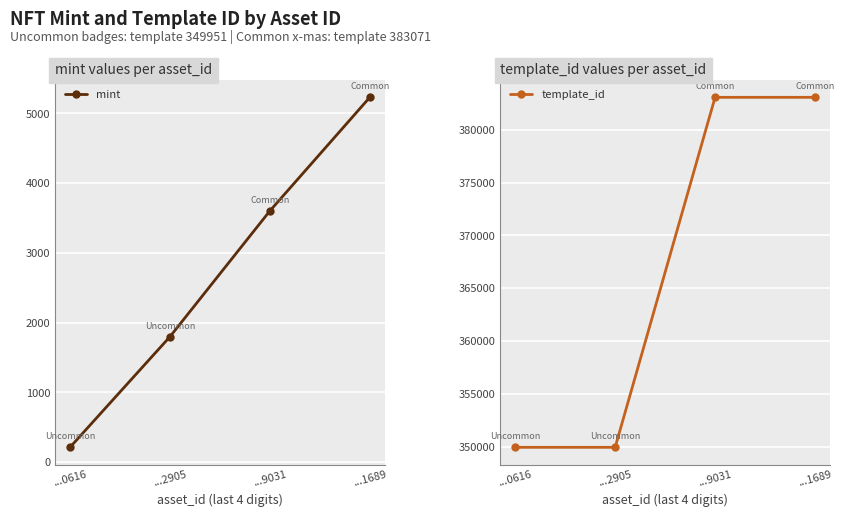

What is the maximum value shown in the chart?

383071